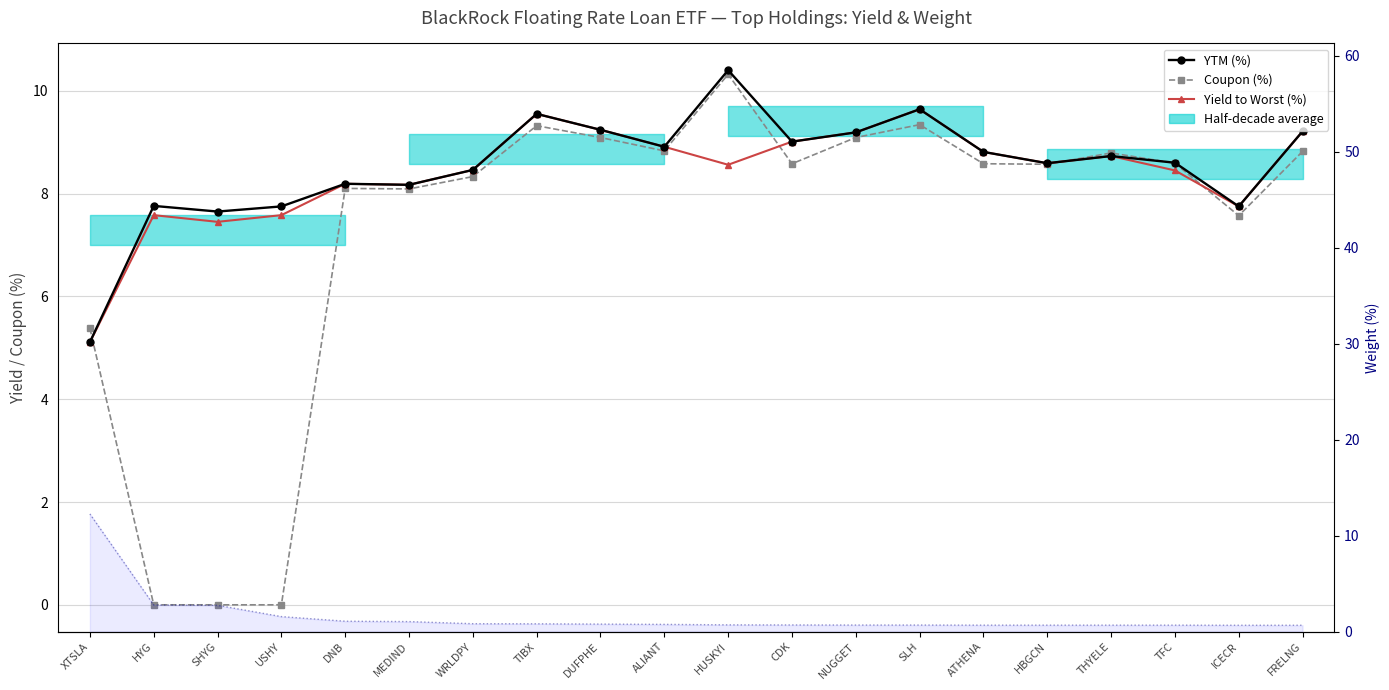

Where do Yield to Worst (%) and Weight (%) first cross each other?

XTSLA and HYG